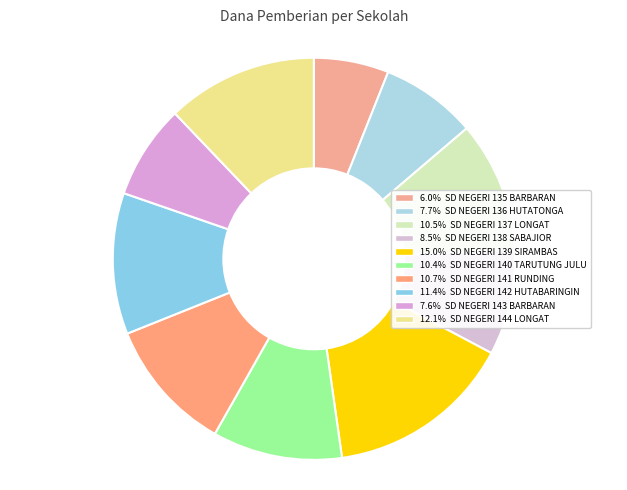

Count the number of slices in the pie.

10